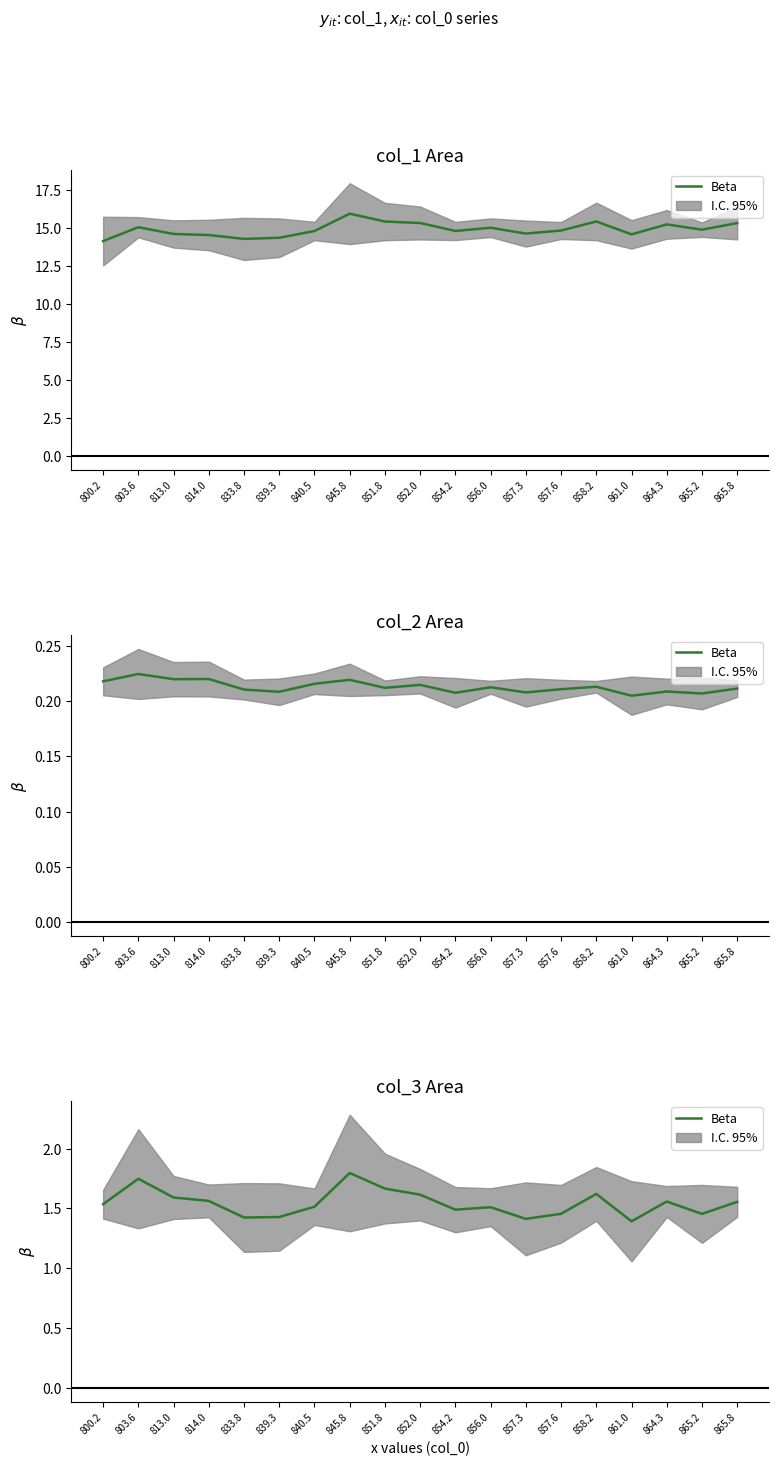

Is it true that the value at 857.3 is 1.4?

True